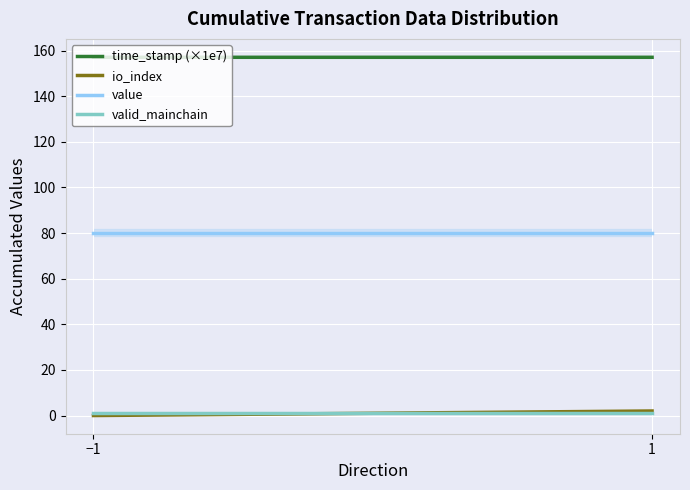

At which category is the sum across all series the highest?

1